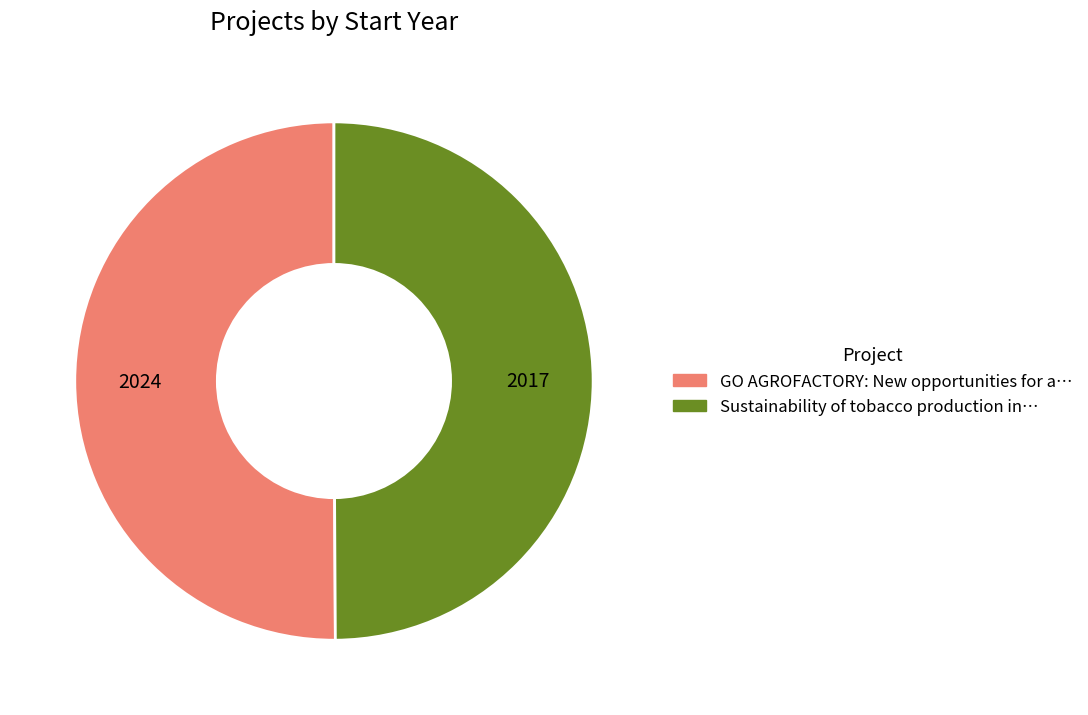

Approximately how many times larger is the value at Sustainability of tobacco production compared to GO AGROFACTORY?

1.0